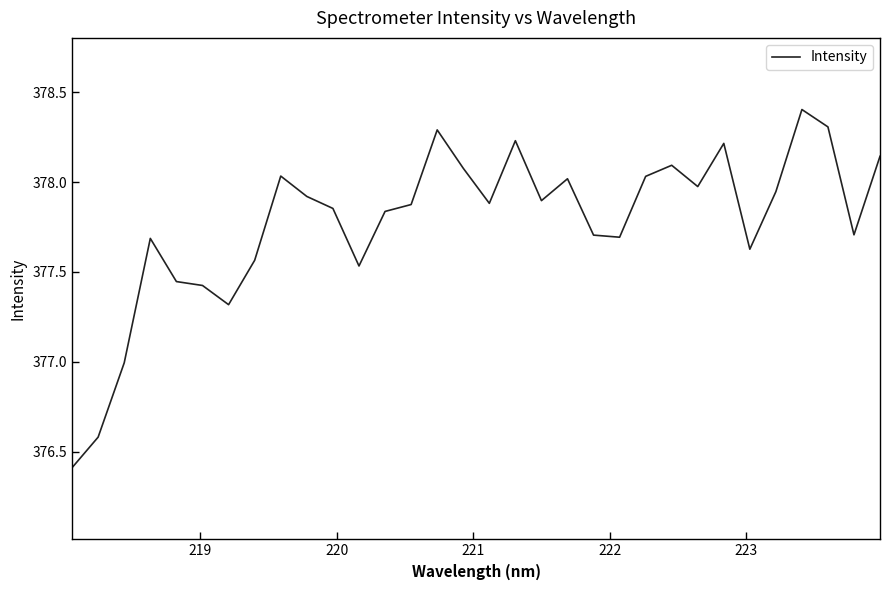

What is the greatest value displayed?

378.4